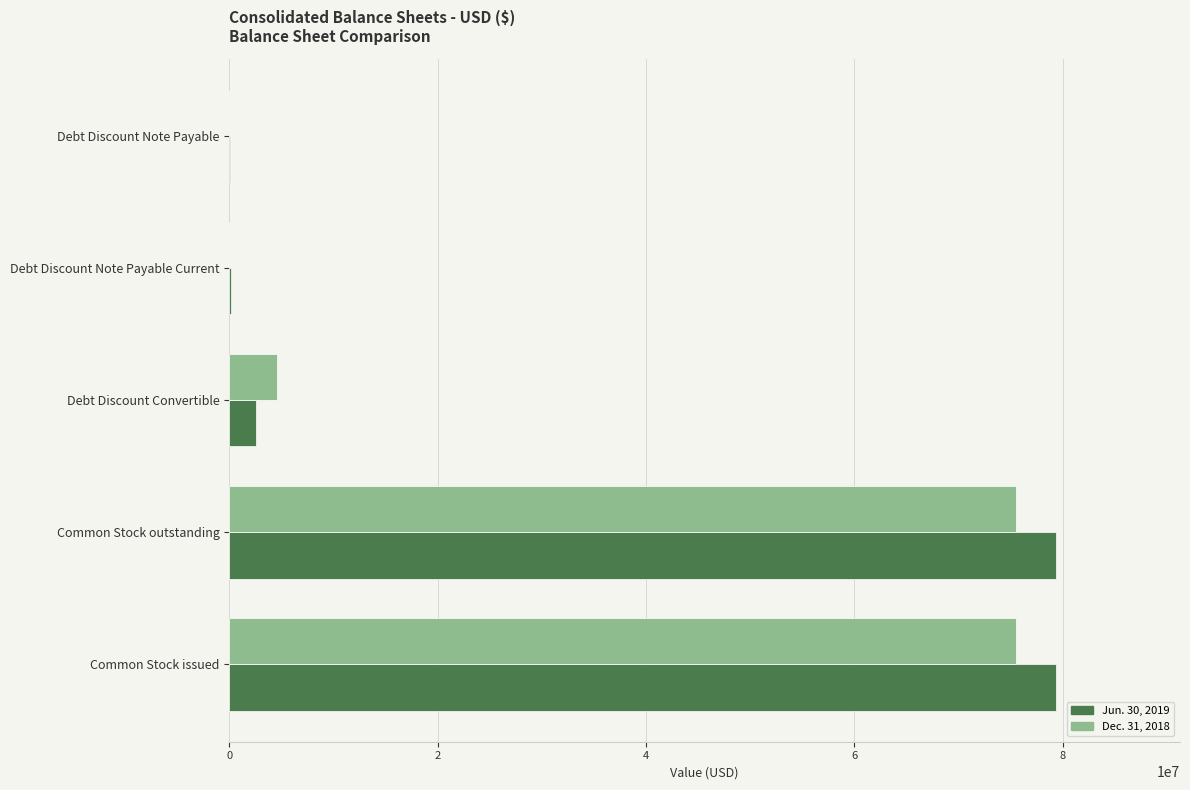

What is the greatest value displayed?

79348133